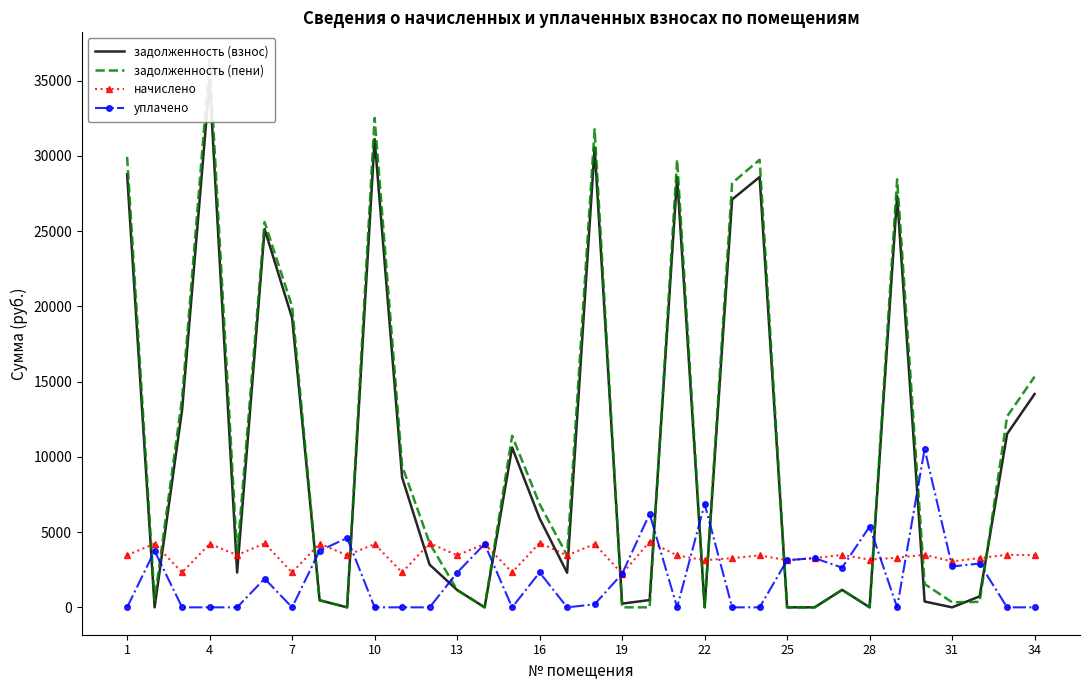

True or false: начислено has more than 0 points higher than both neighbors.

True